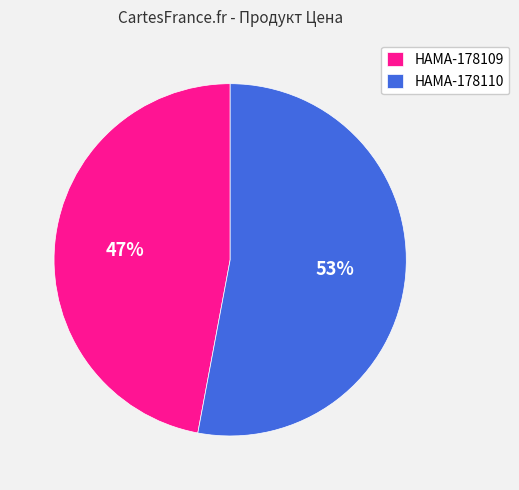

What is the largest slice in the pie chart?

HAMA-178110